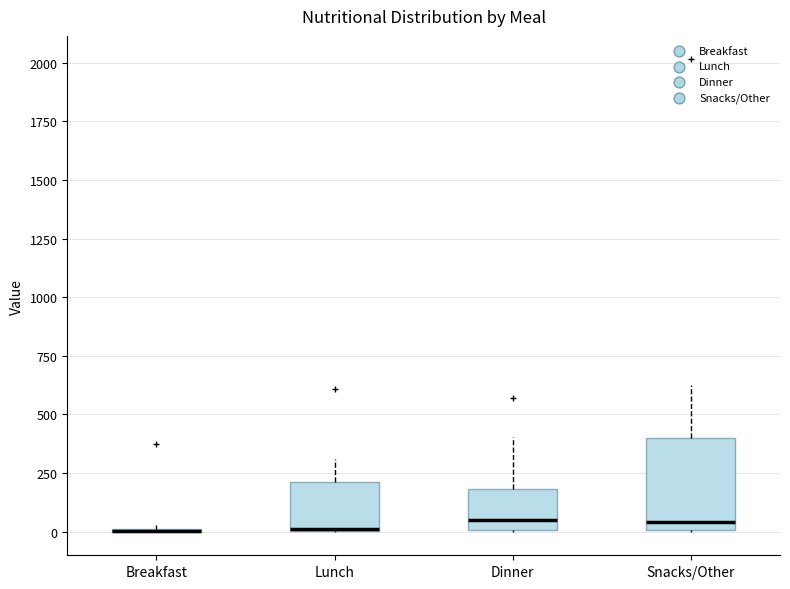

Which box is the tallest, from its lower edge to its upper edge?

Snacks/Other